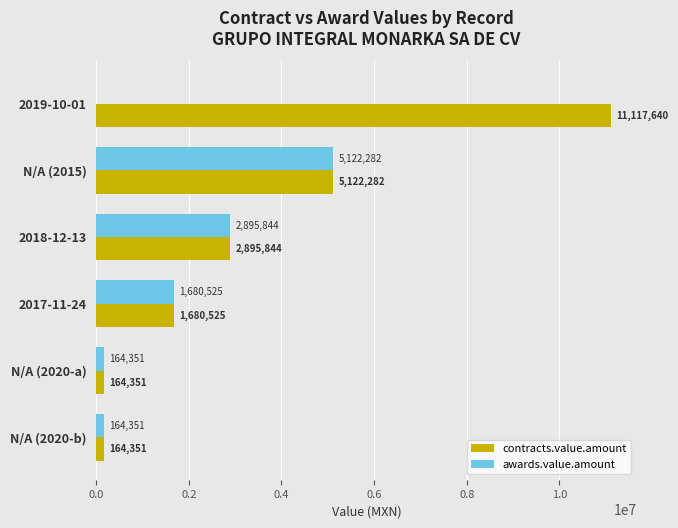

What is the sum of the awards.value.amount values at N/A (2015) and N/A (2020-b)?

5286633.0